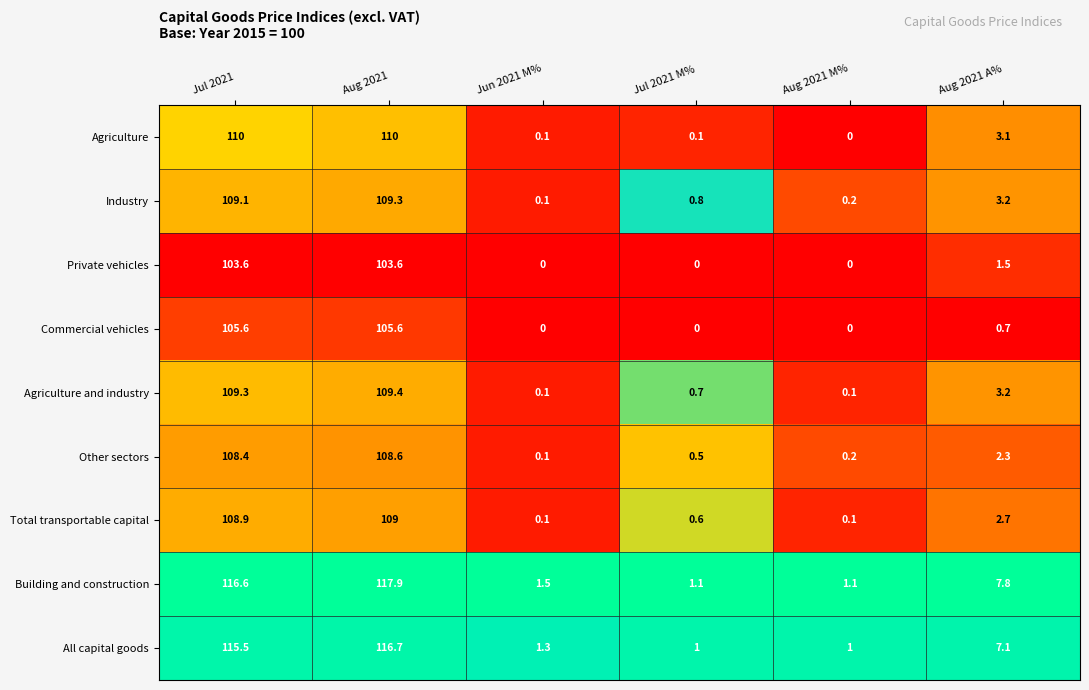

What is the highest value of the Commercial vehicles series?

105.6